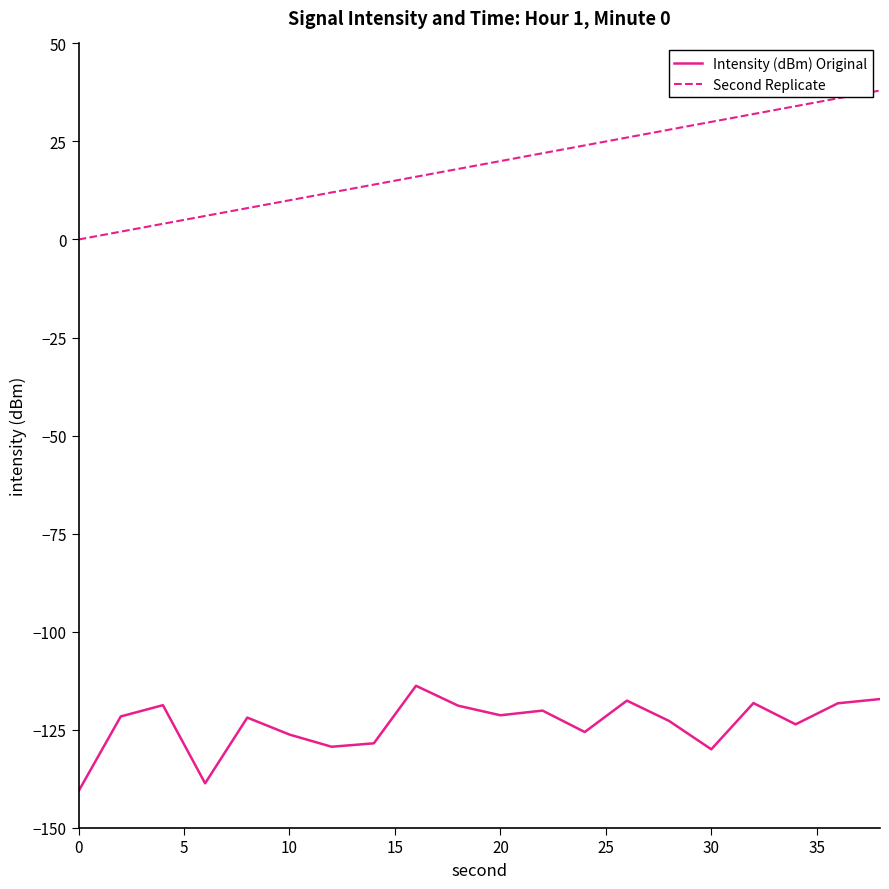

True or false: Second Replicate and Intensity (dBm) Original cross at least once.

False